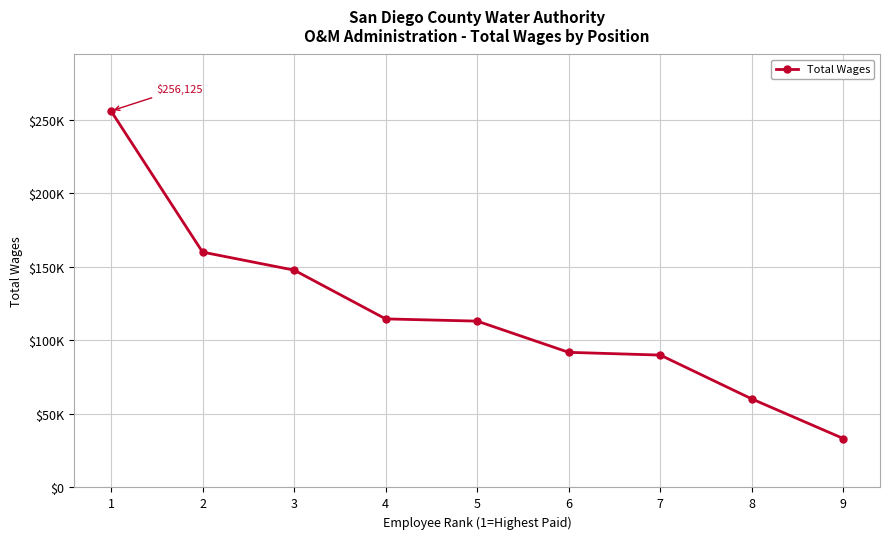

What is the difference between the values at 1 and 3?

108277